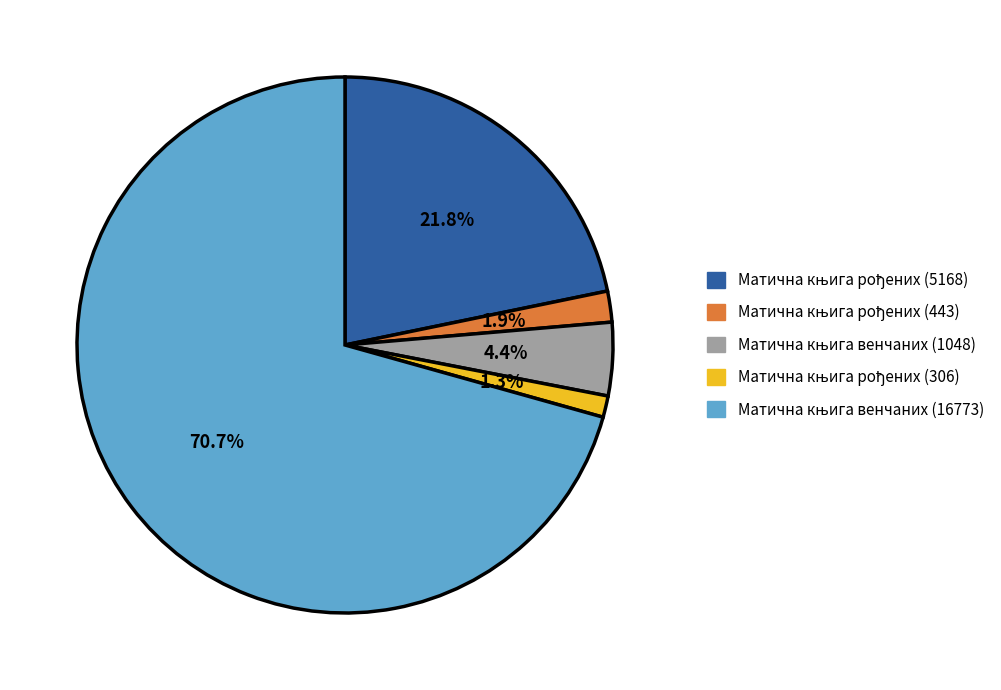

To the nearest percent, what is the difference between the largest and smallest slice percentages?

69%